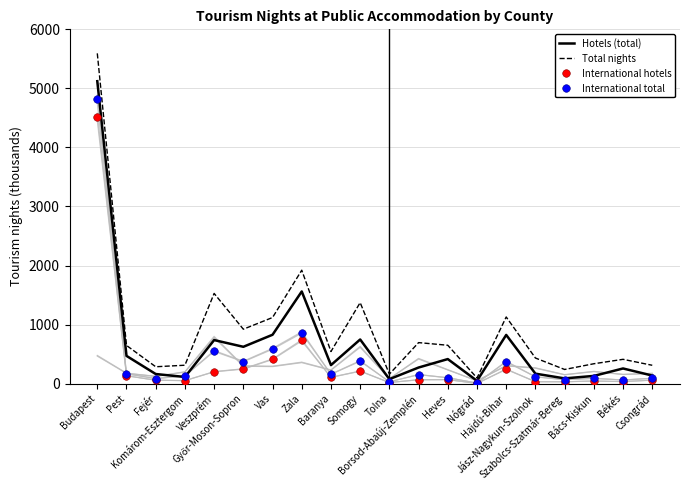

Which series has the largest total across all categories?

Total nights